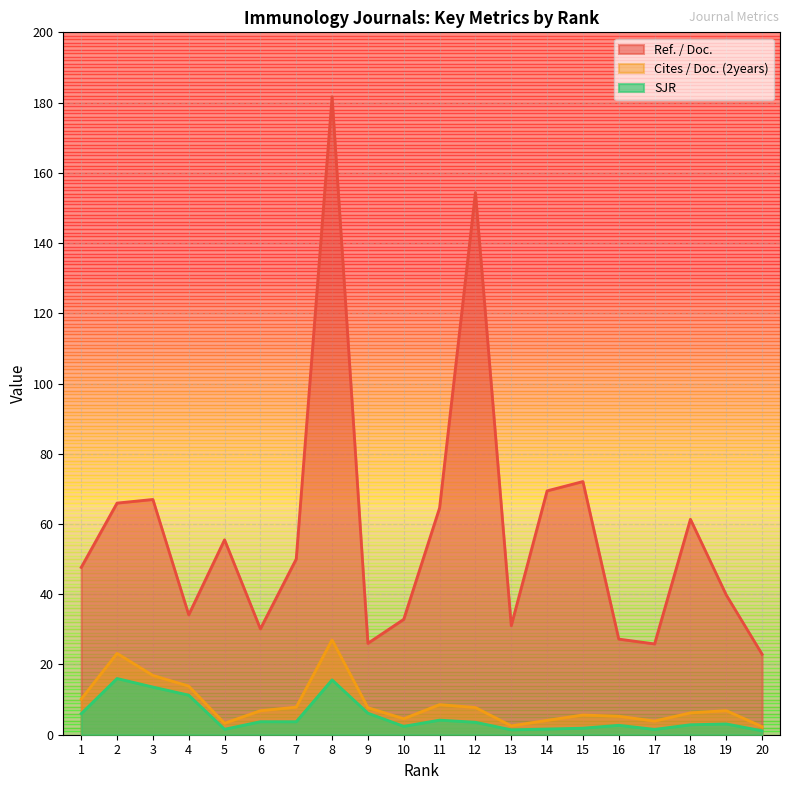

True or false: SJR and Cites / Doc. (2years) intersect in this chart.

False